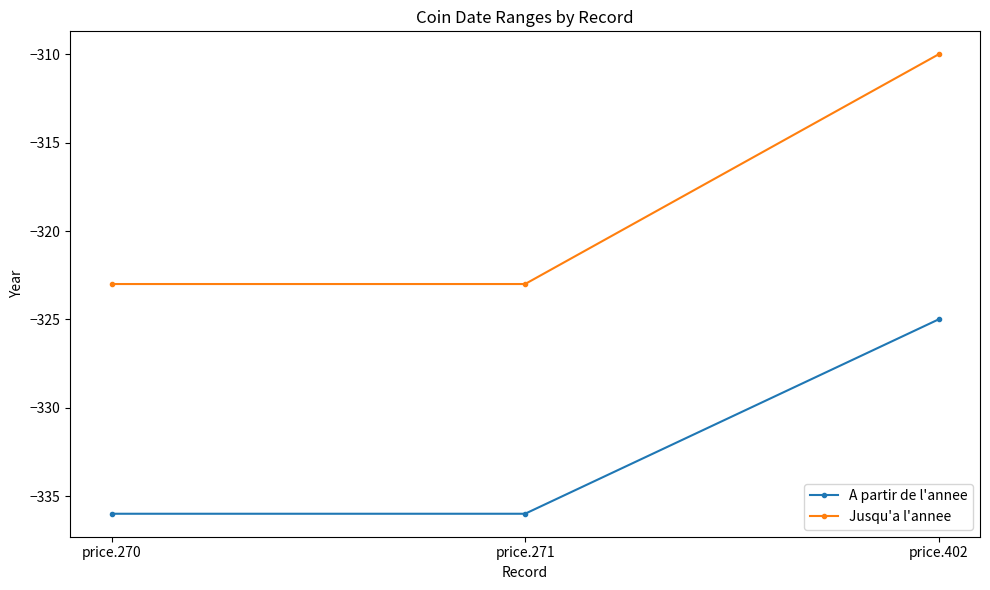

What is the difference between the highest and lowest values at price.402?

15